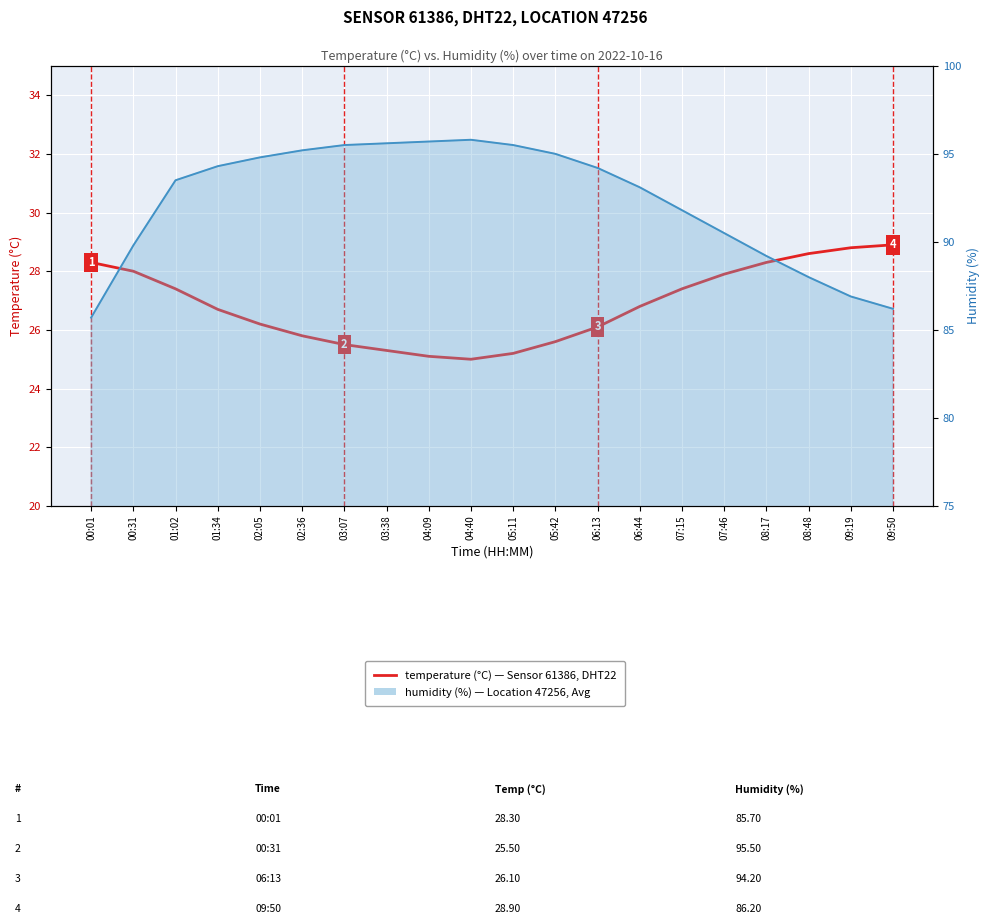

Between 00:01 and 09:19, which series saw the biggest shift?

humidity